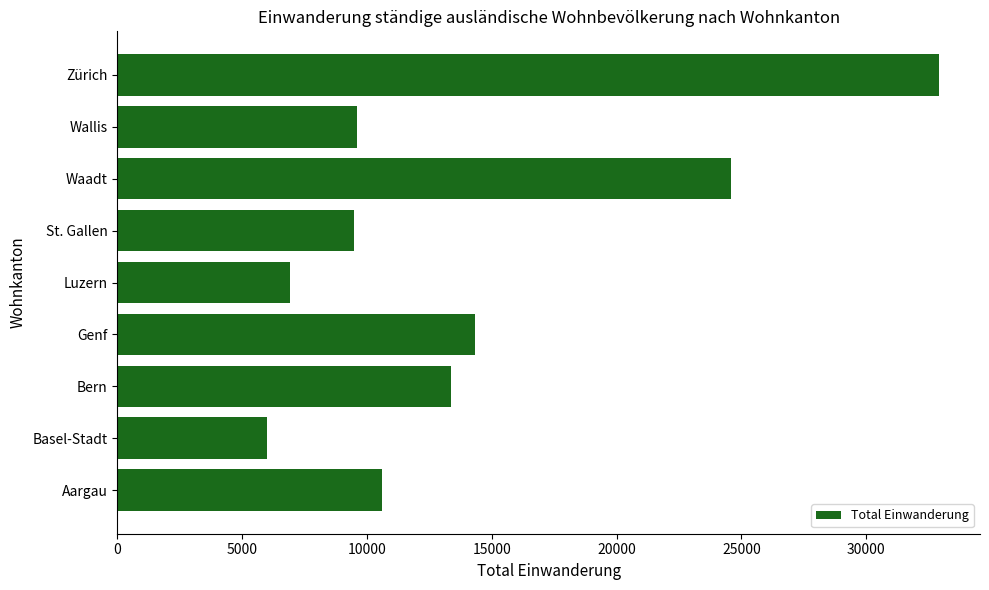

What is the smallest value displayed?

5995